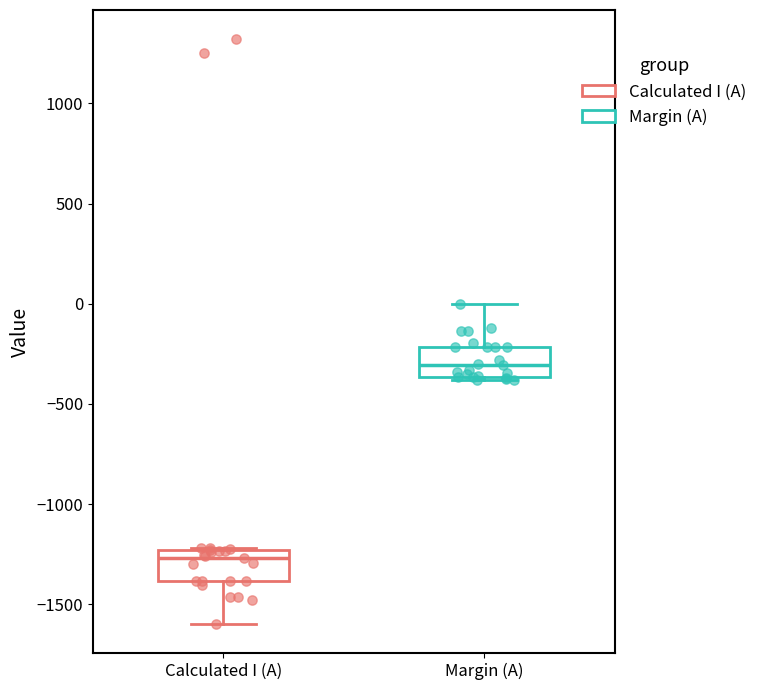

Reading left to right, transcribe this box plot: for each box, give where its median line is, the range the box spans, and where its two whiskers end, as read against the y-axis. The values are not printed on the chart, so give them approximately, as read against the axis.

Calculated I (A): median -1250 (just below the box's upper edge), box -1400 to -1250, whiskers -1600 to -1200
Margin (A): median -300, box -350 to -200, whiskers -400 to 0